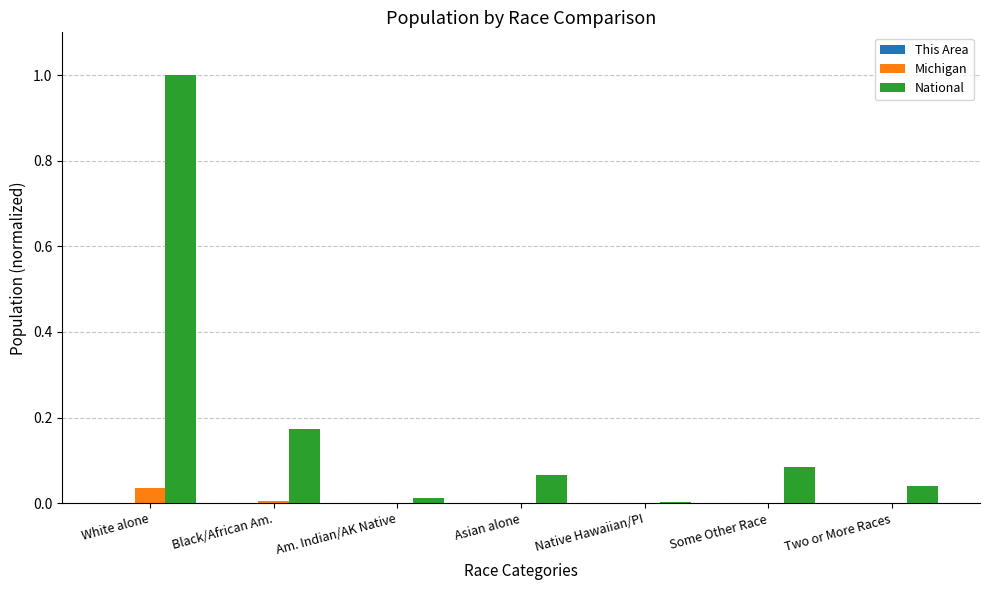

Which category has the highest value across all series?

White alone